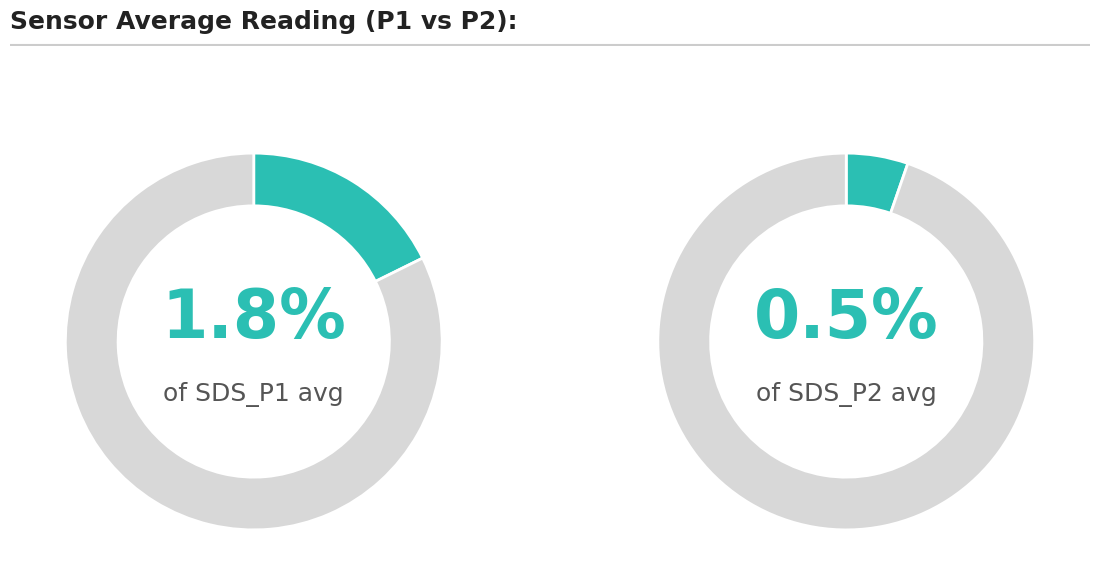

Rank the series by their maximum value, from highest to lowest.

SDS_P1, SDS_P2